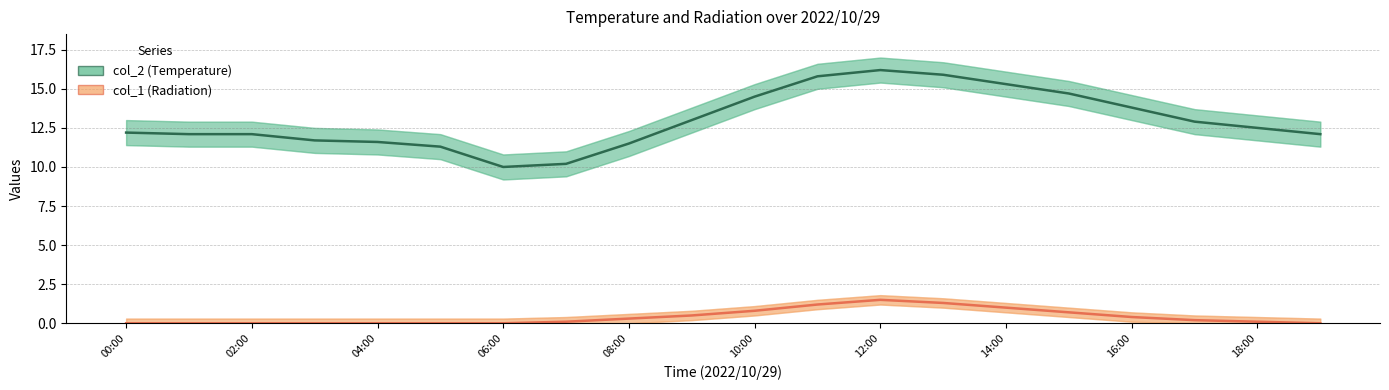

Which has a higher value, 02:00 or 10:00?

10:00